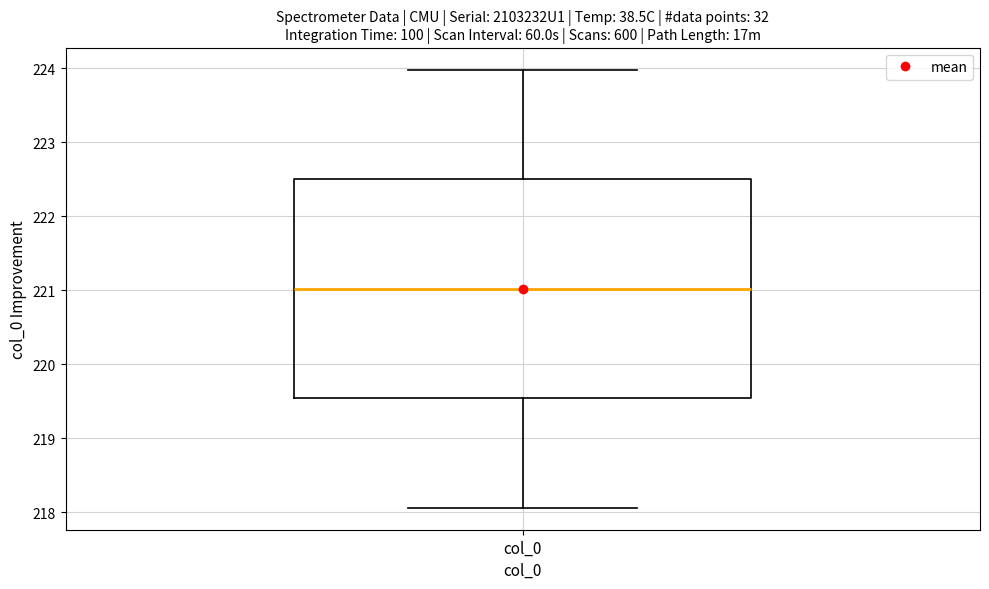

Read this box plot against the y-axis: the position of the median line, the range covered by the box, and the ends of both whiskers. The values are not printed on the chart, so give them approximately, as read against the axis.

median 221.0, box 219.5 to 222.5, whiskers 218.1 to 224.0